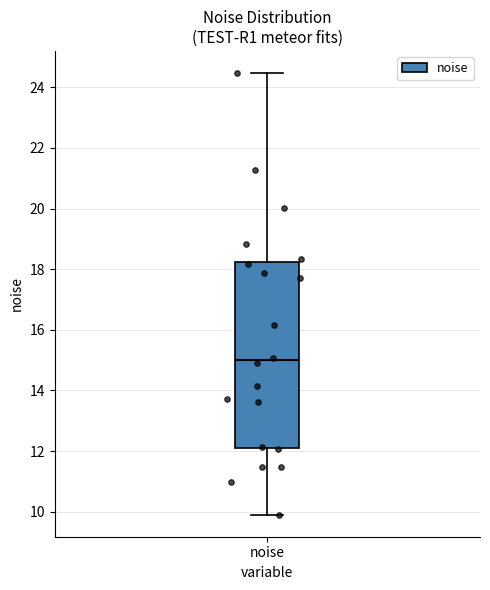

Transcribe this box plot: give where the median line is, the range the box spans, and where the two whiskers end, as read against the y-axis. The values are not printed on the chart, so give them approximately, as read against the axis.

median 15.0, box 12.2 to 18.2, whiskers 10.0 to 24.4